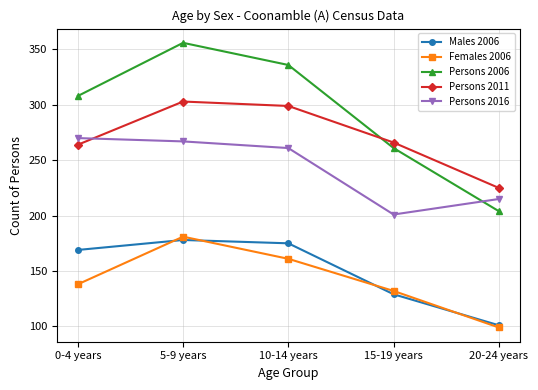

List the labels in order of Females 2006 value, largest first.

5-9 years, 10-14 years, 0-4 years, 15-19 years, 20-24 years